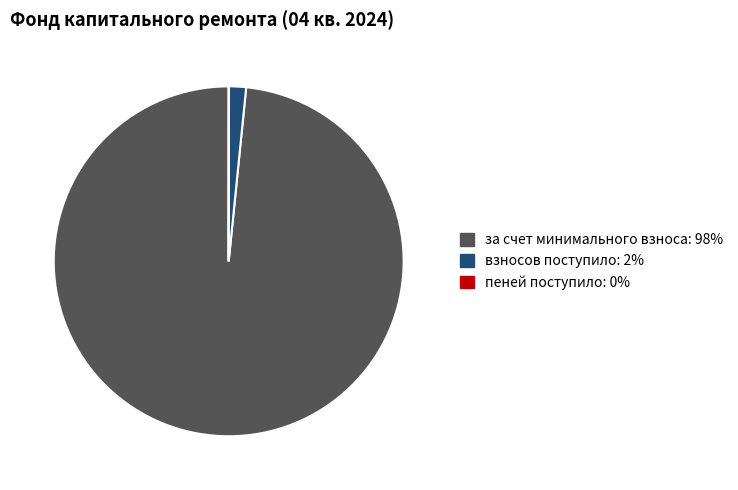

Does any single category account for the majority?

Yes